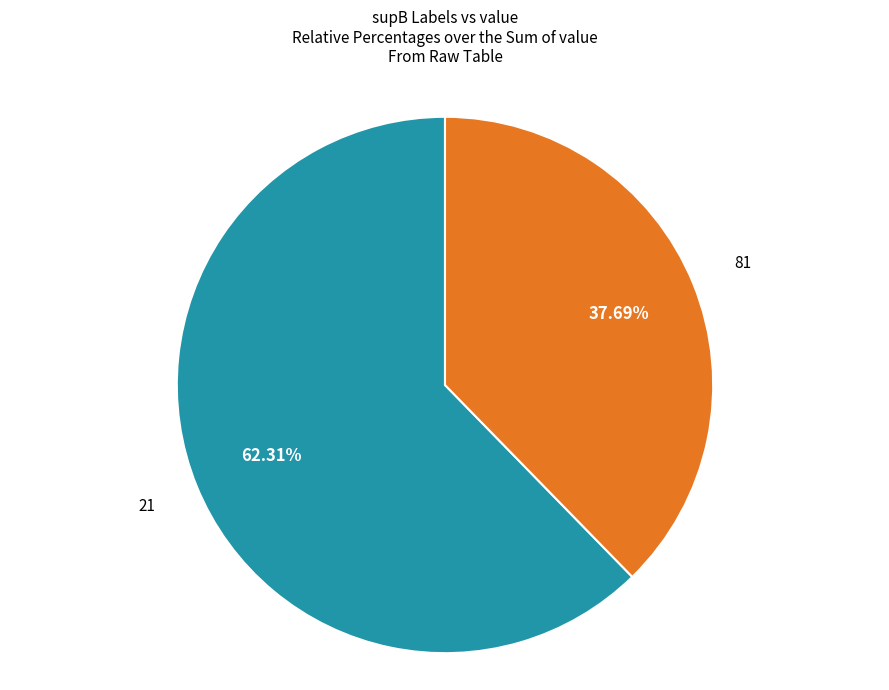

What is the total percentage of 81 and 21?

100.0%